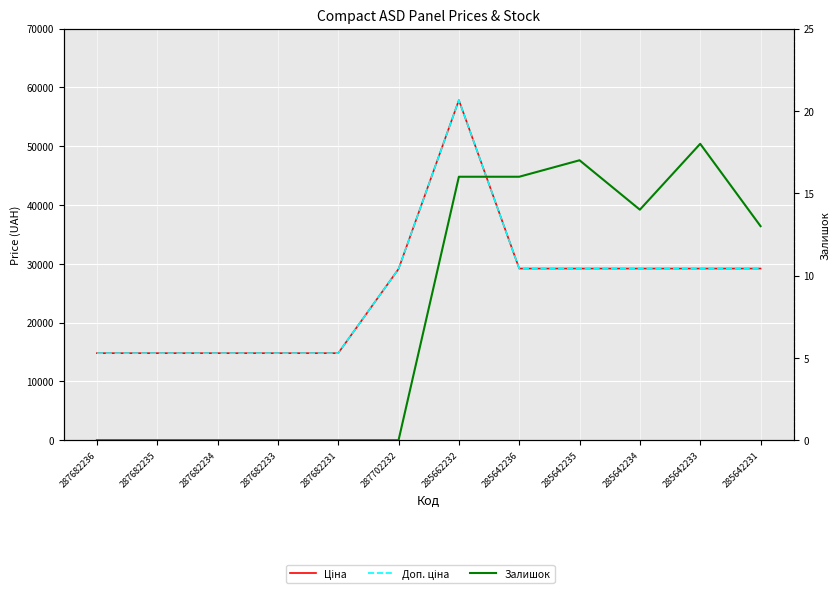

At which category does Доп. ціна reach its first local peak?

285662232